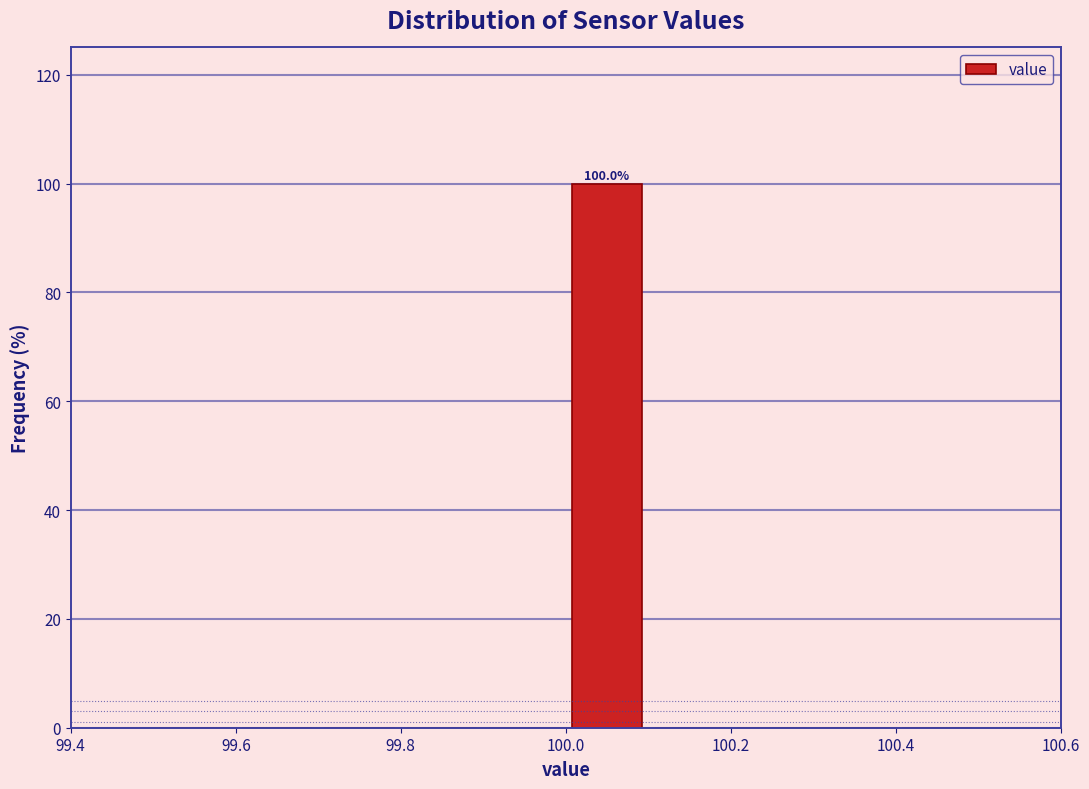

Over which range of the x-axis is the bar tallest?

100.0 to 100.1